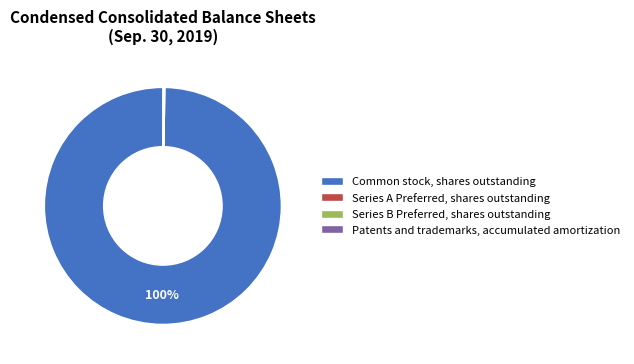

Does any single category account for the majority?

Yes